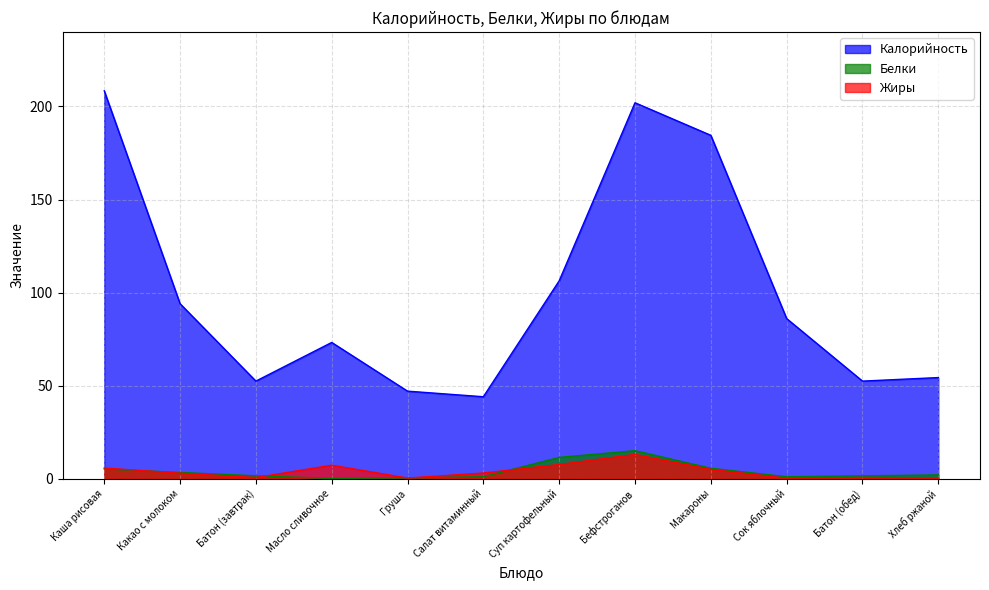

At which label is Белки closest to 7?

Макароны